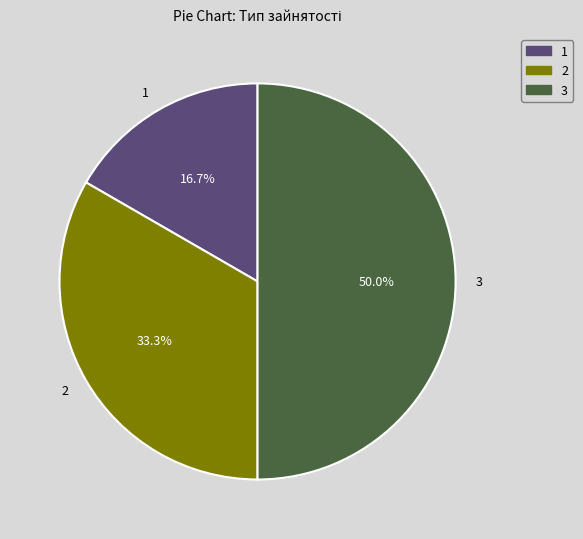

What percentage is NOT represented by 3?

50.0%